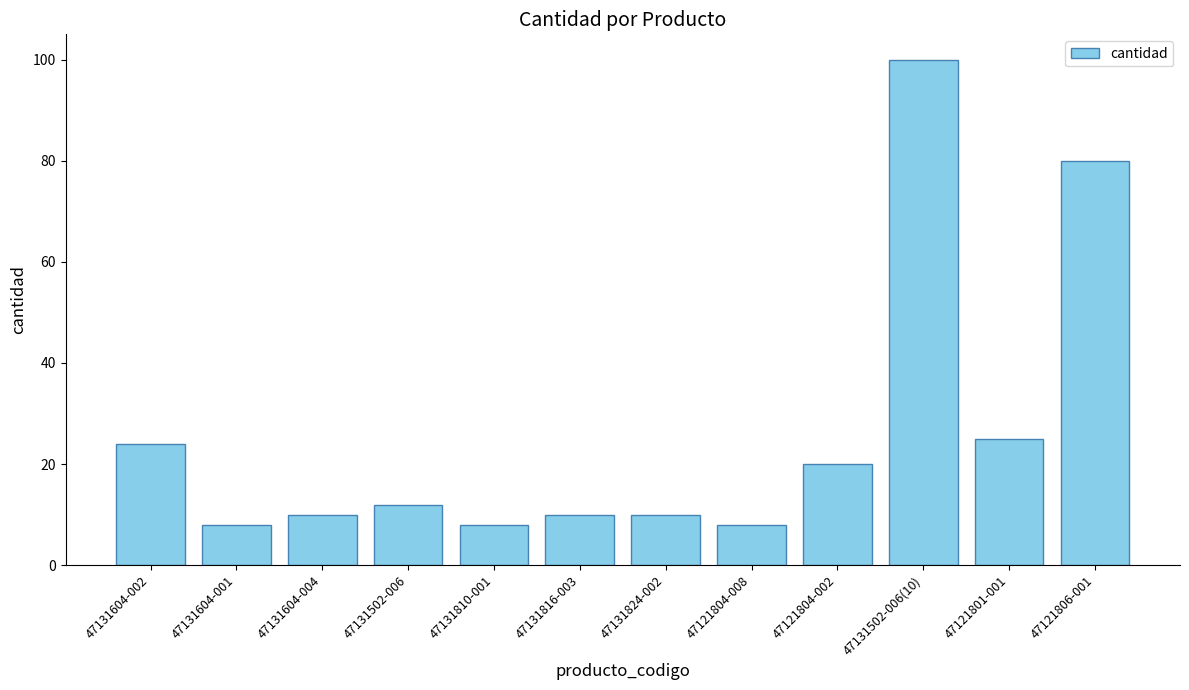

What is the ratio of the value at 47131810-001 to the value at 47131604-001?

1.0